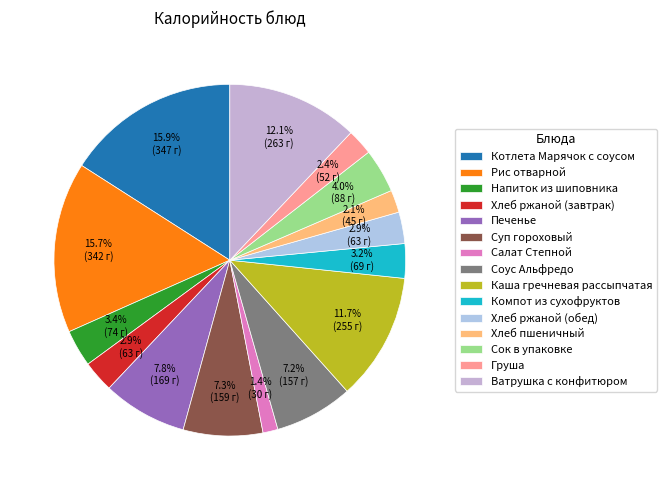

Is it true that Хлеб ржаной (завтрак) is 1% of the pie?

False